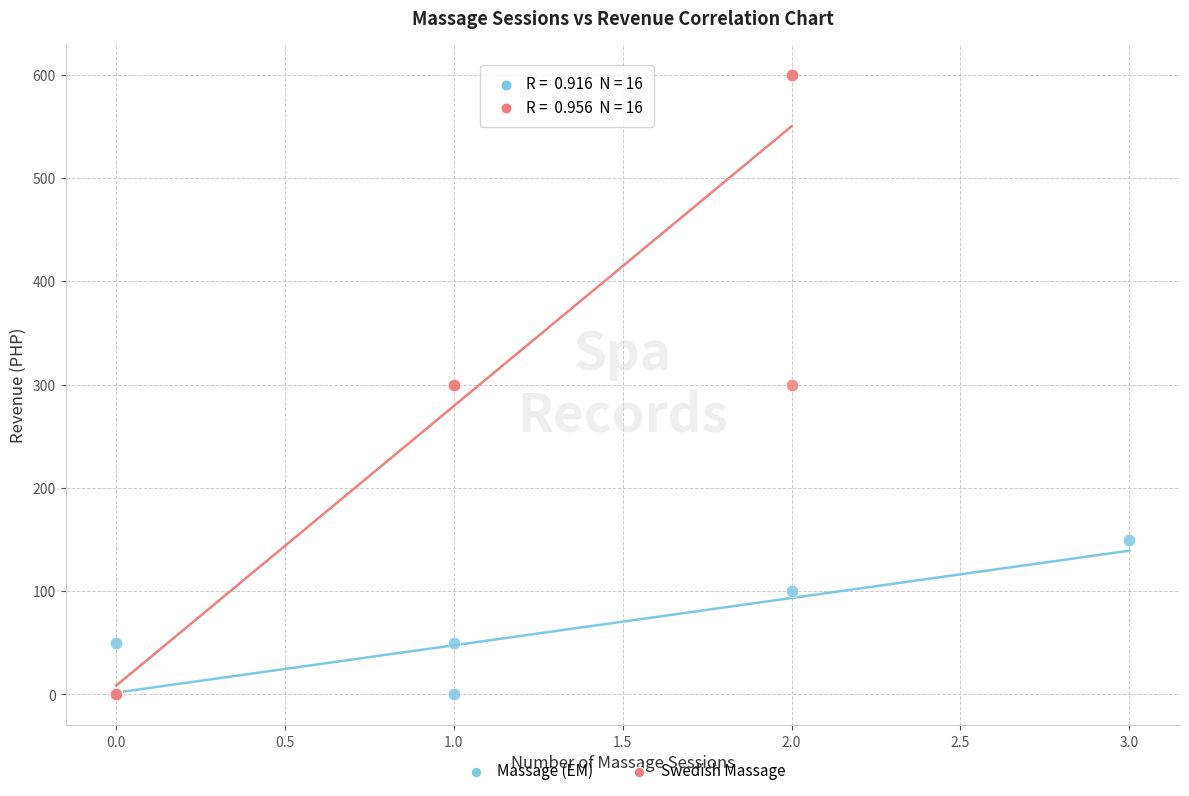

Which series has the widest spread of Y values?

Swedish Massage